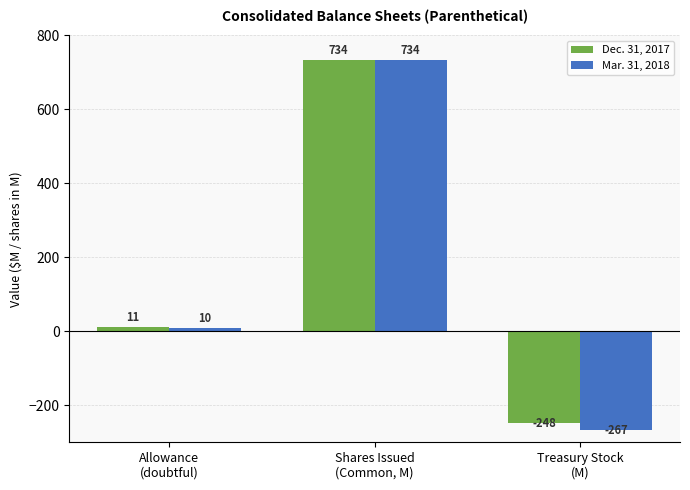

List the series in order of their overall mean, lowest first.

Mar. 31, 2018, Dec. 31, 2017